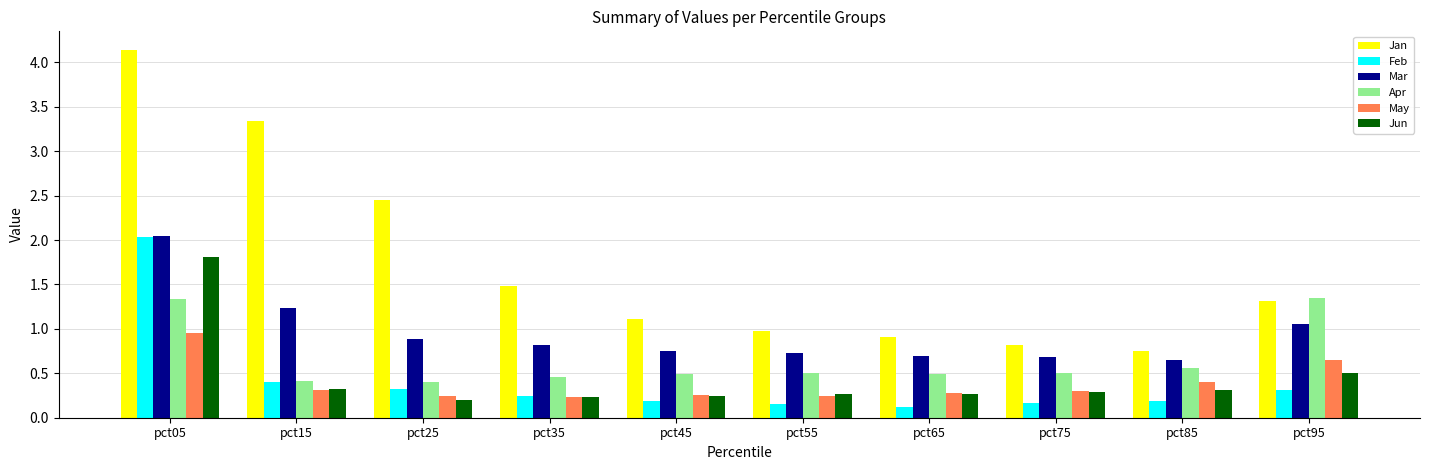

What are all the series names shown in the legend?

Jan, Feb, Mar, Apr, May, Jun